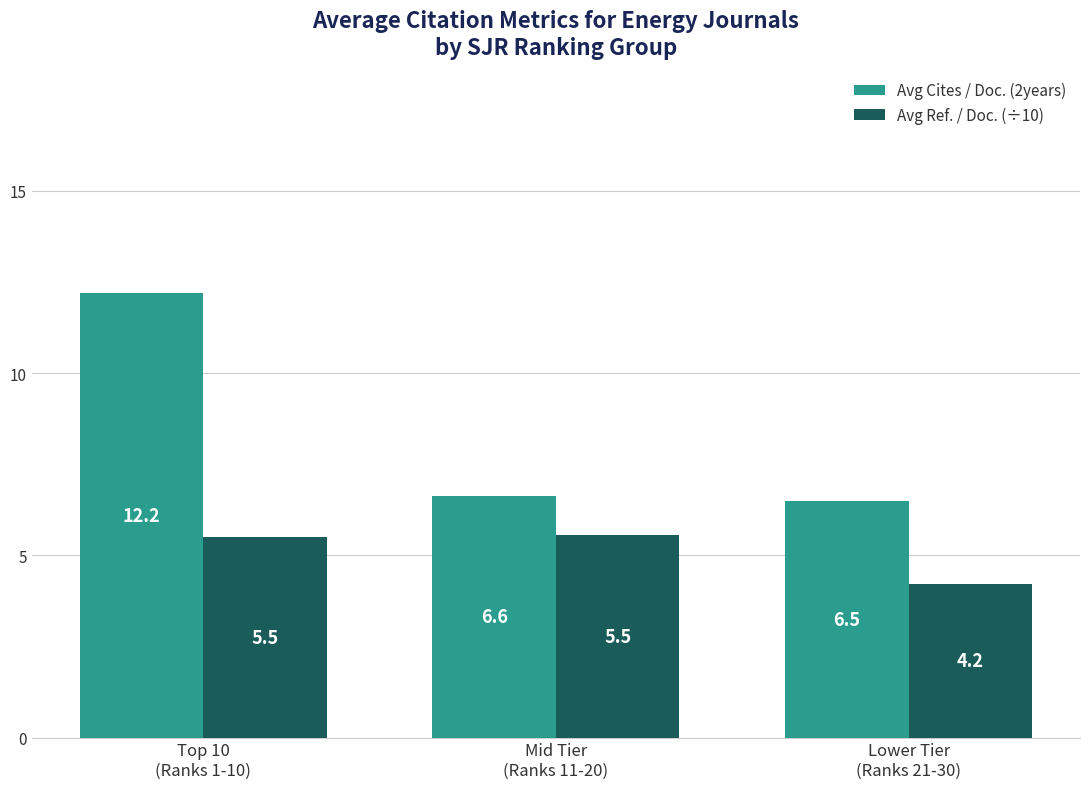

List the series in order of their peak value, highest first.

Avg Cites / Doc. (2years), Avg Ref. / Doc. (÷10)